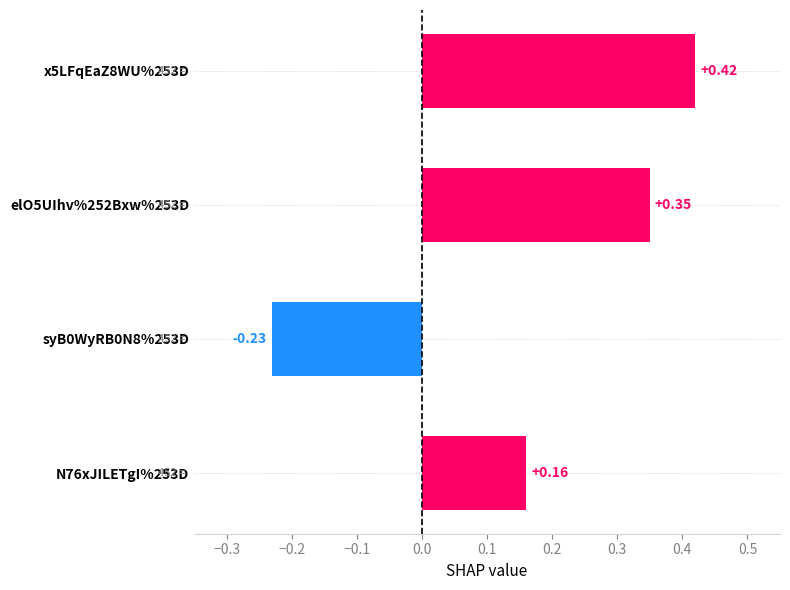

List the labels in order of value, largest first.

x5LFqEaZ8WU%253D, elO5UIhv%252Bxw%253D, N76xJILETgI%253D, syB0WyRB0N8%253D